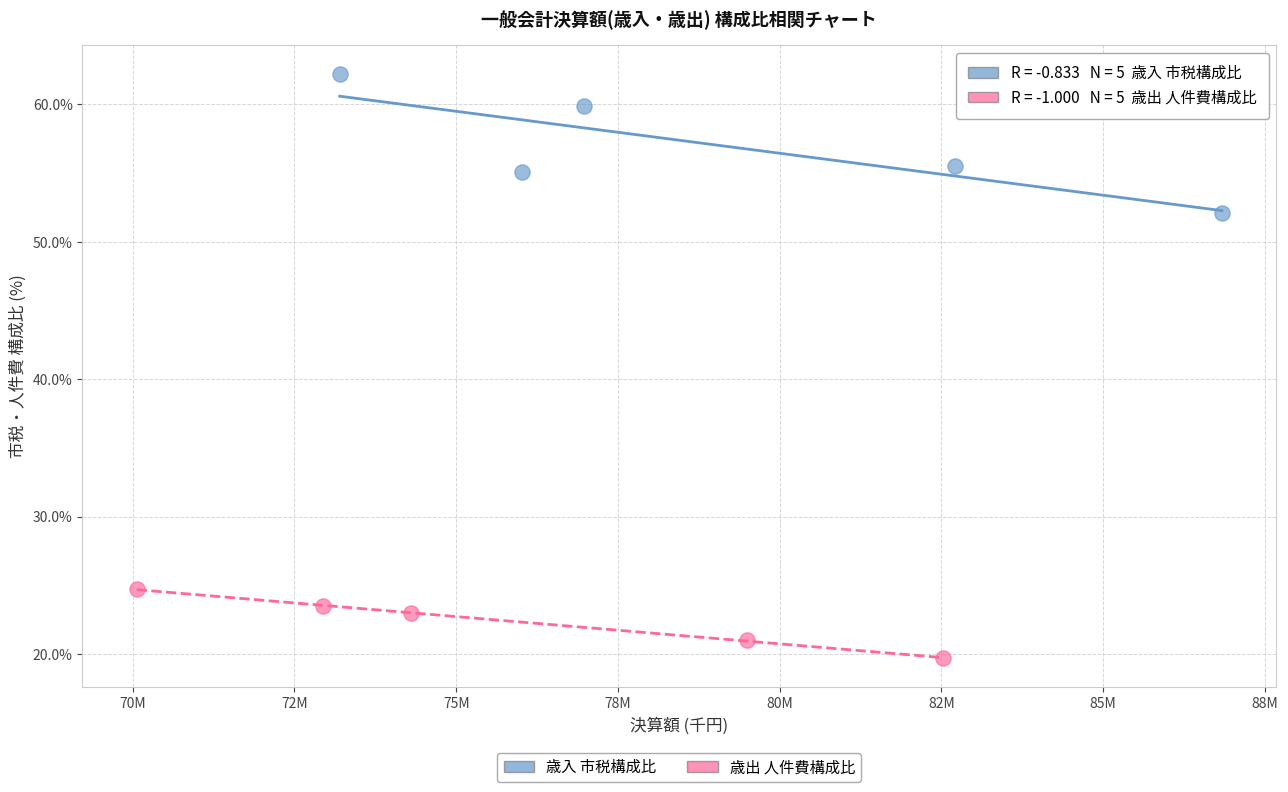

Which series contains the highest Y value?

歳入 市税構成比